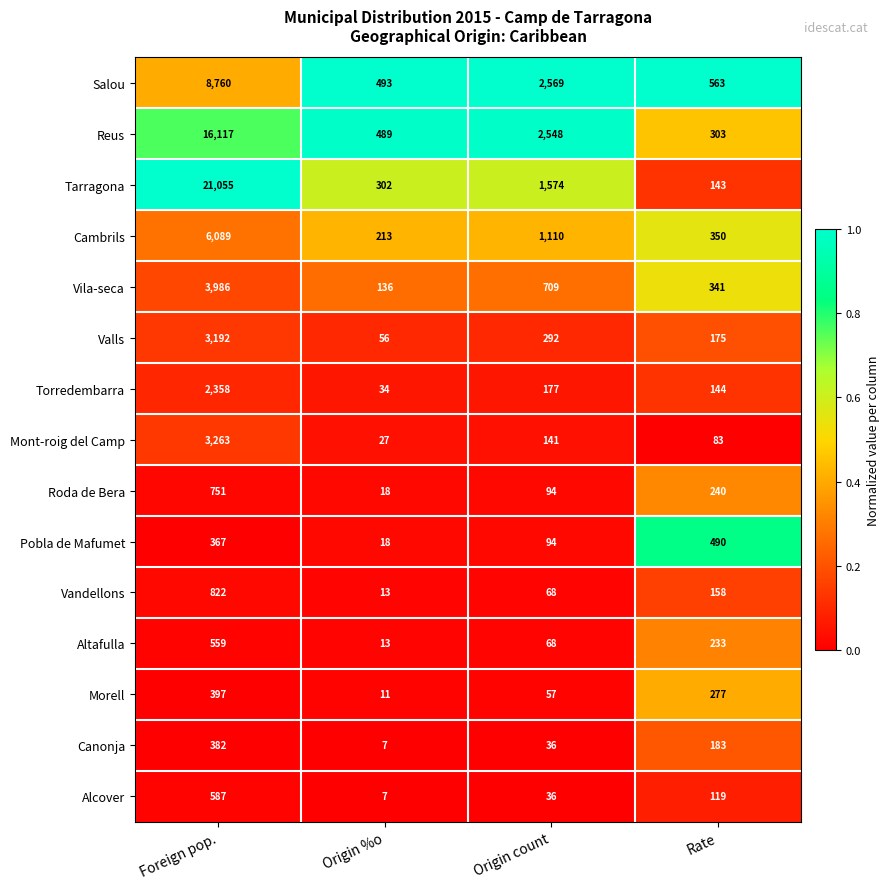

At which category is the sum across all series the highest?

Foreign pop.